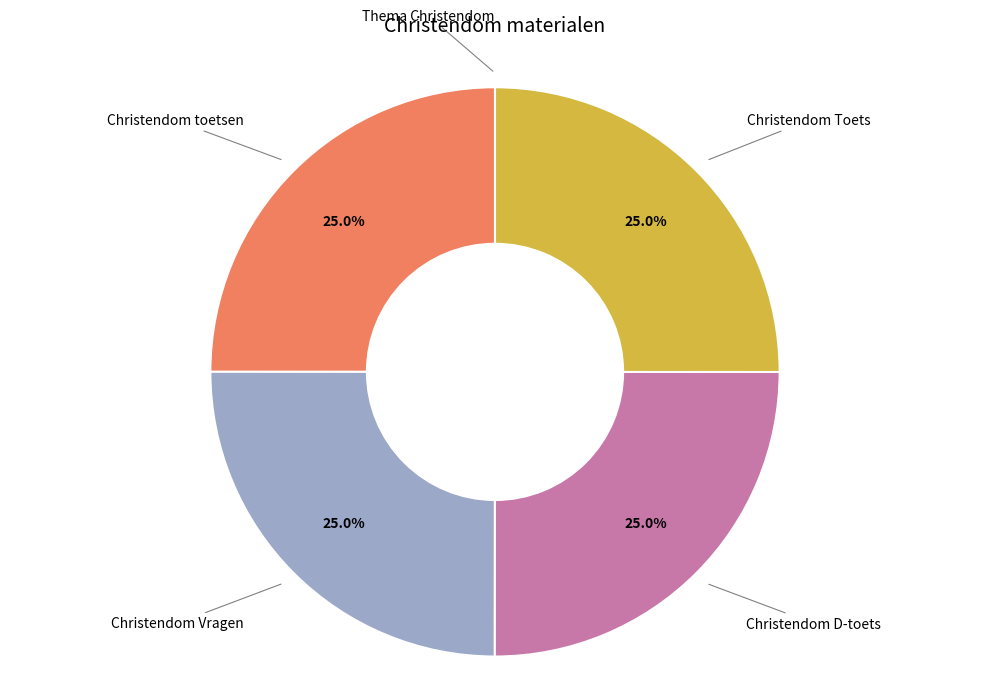

Is there any slice that represents more than half of the pie?

No